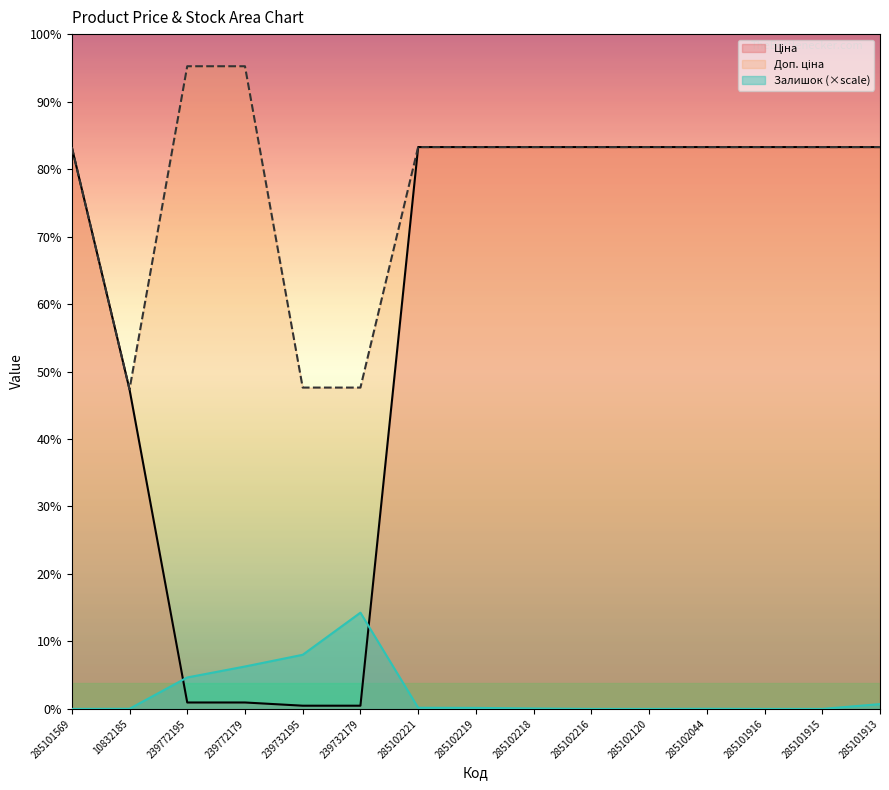

Which series changed the most between 239732179 and 285101913?

Ціна